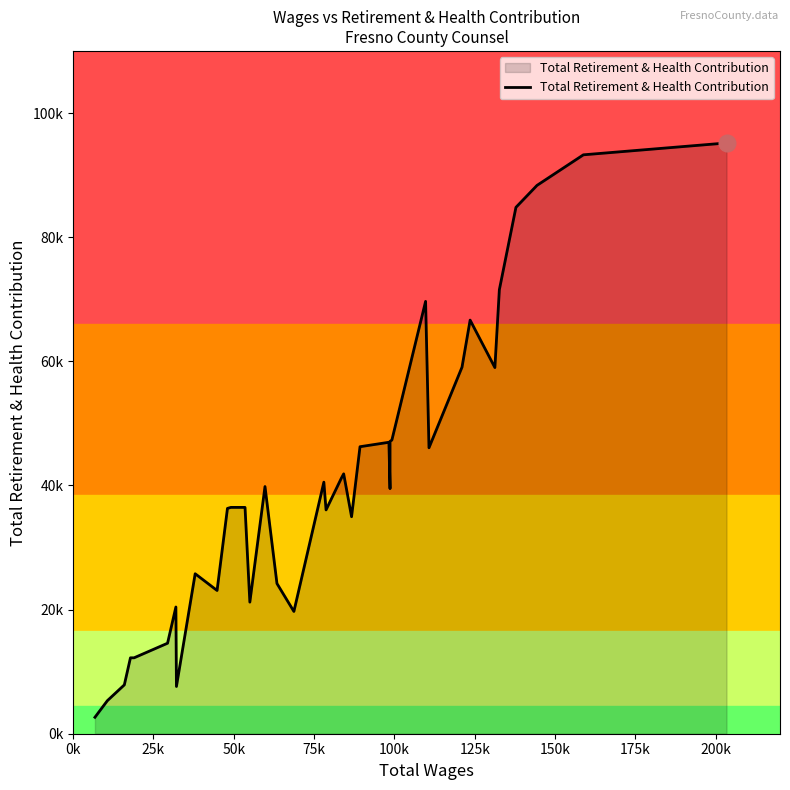

True or false: the data has more than 1 interior local peaks.

True